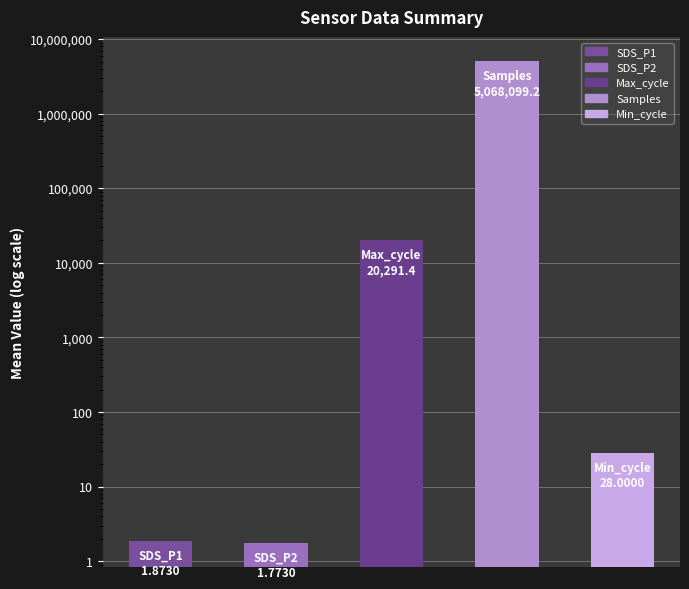

What is the sum of all values?

5088422.2